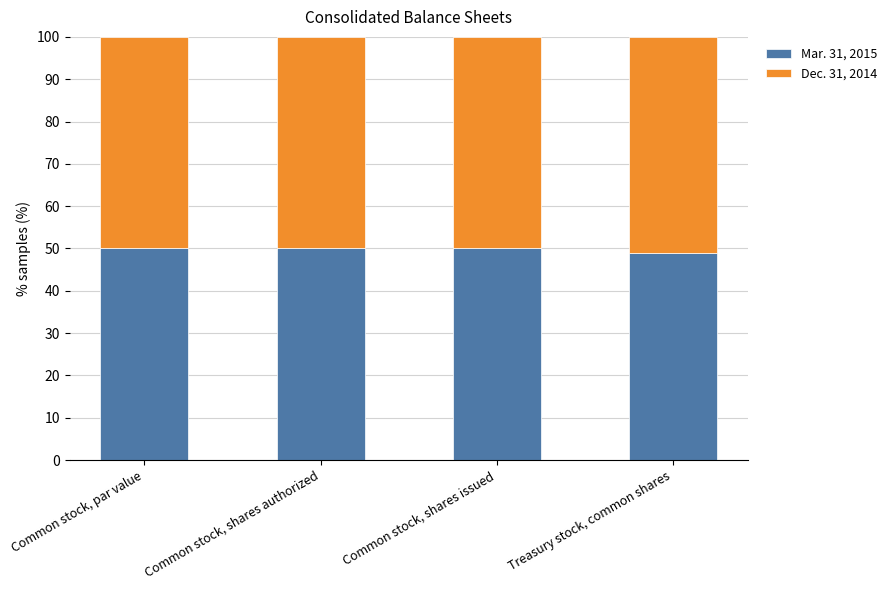

What is the total value across all series at Common stock, par value?

100.0